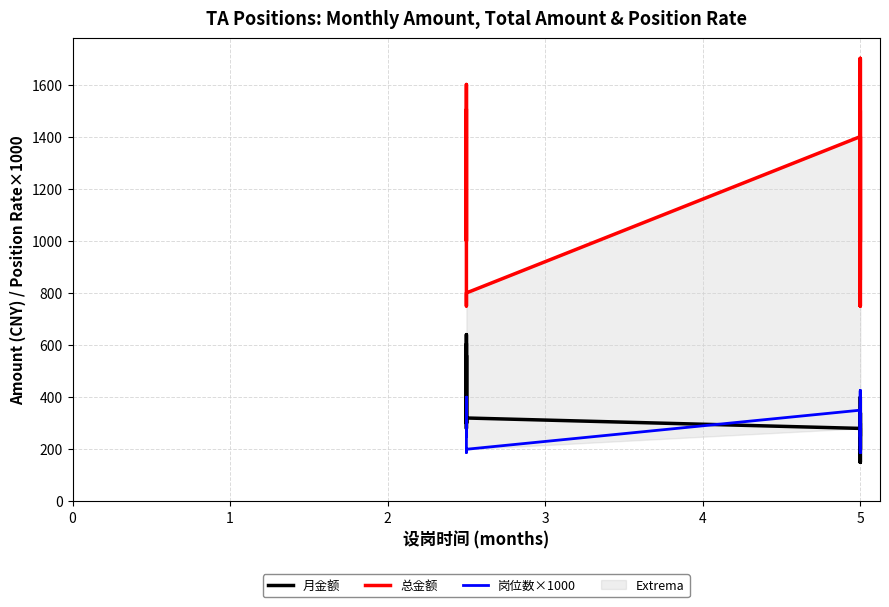

How many values in the 岗位数×1000 series are below 312?

16